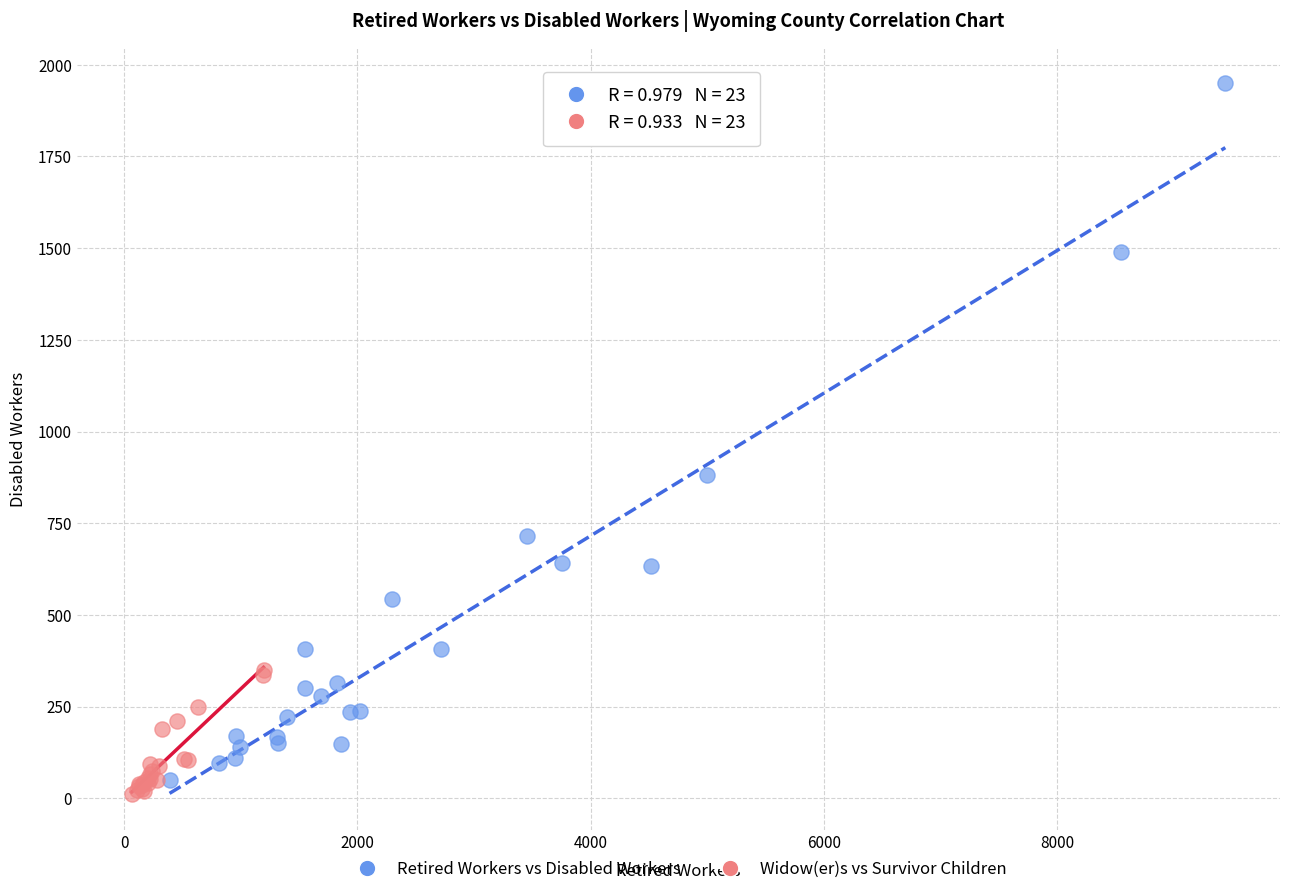

Which series contains the highest Y value?

Retired Workers vs Disabled Workers